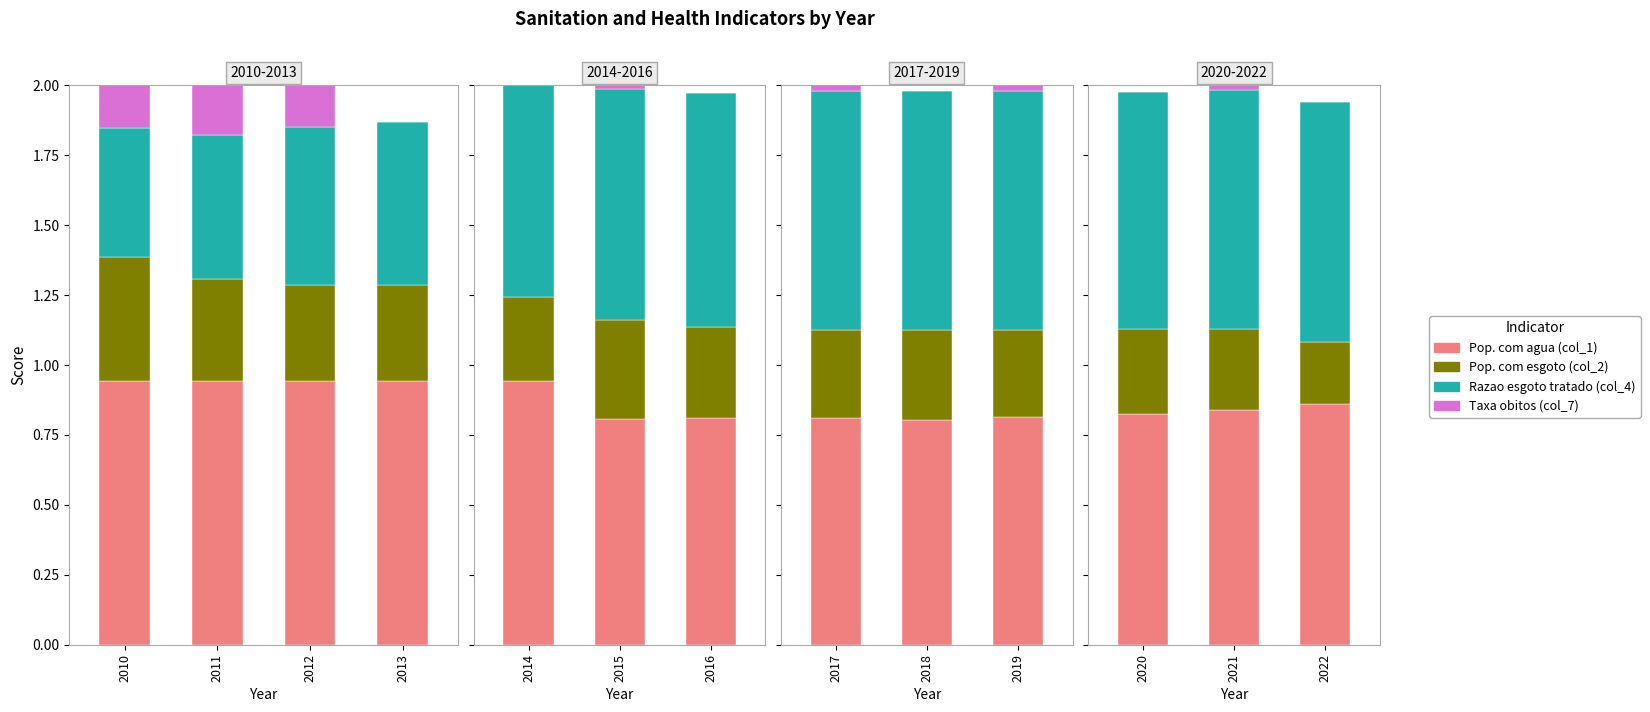

True or false: Razao esgoto tratado (col_4) has a value of 1.2 at 2022.

False